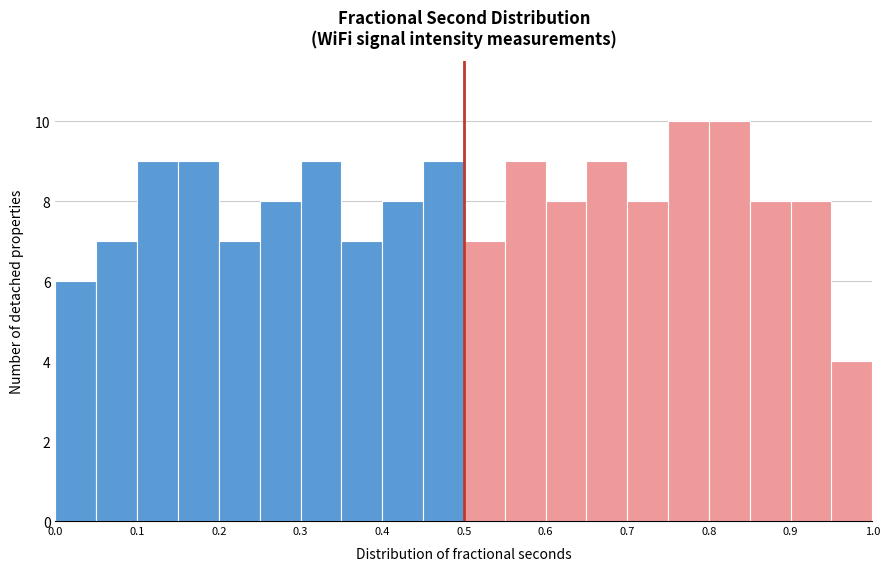

What is the height of the bar covering 0.55 to 0.60 on the x-axis? The values are not printed on the chart, so give them approximately, as read against the axis.

9